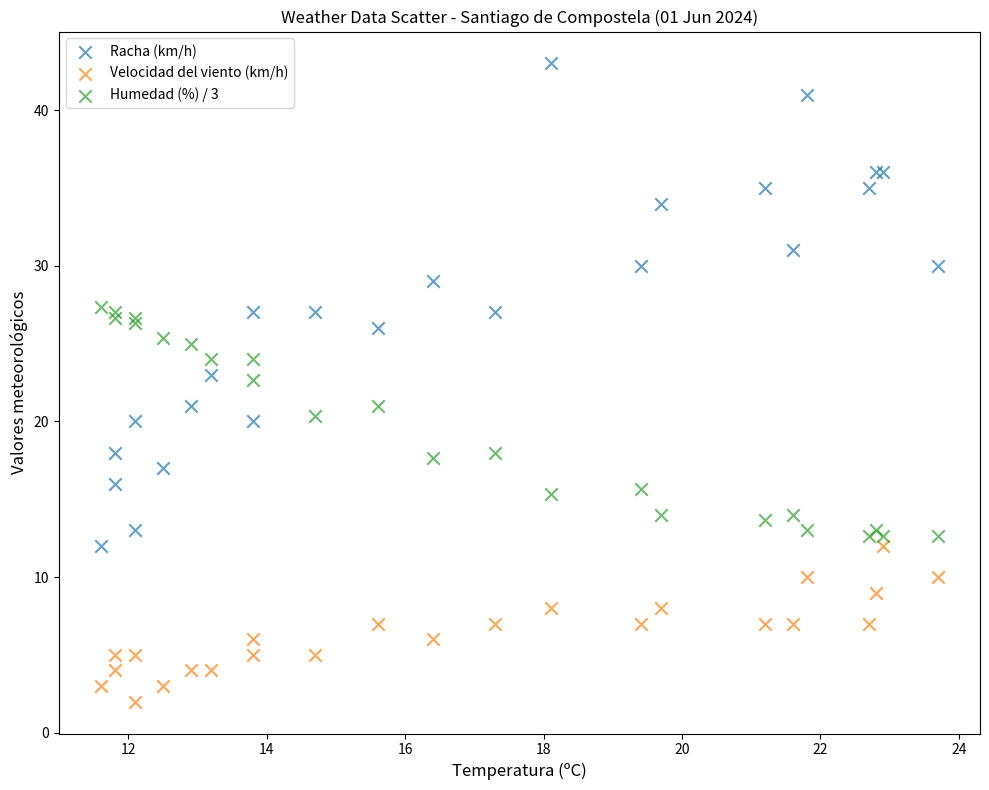

Which series contains the highest Y value?

Racha (km/h)